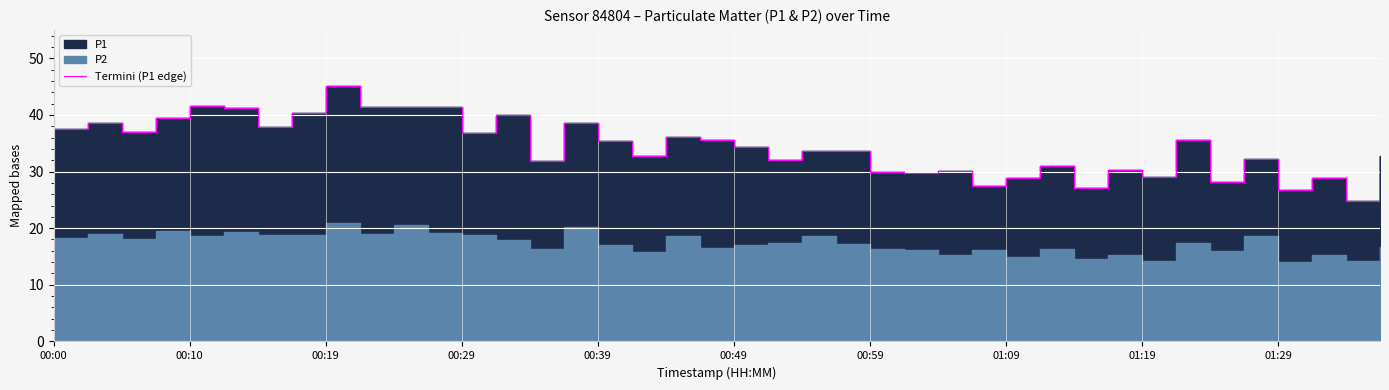

The chart shows a value of 18.0 at 29. True or false?

False